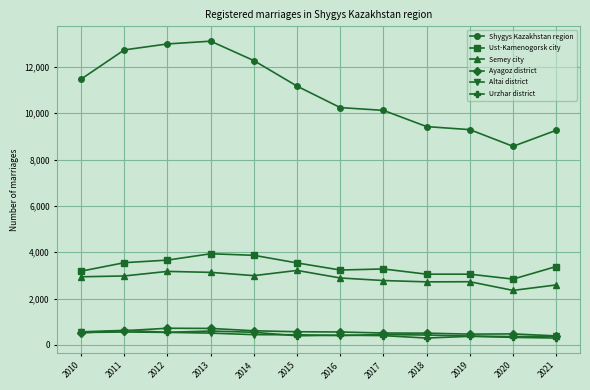

True or false: Semey city has a value of 2990 at 2014.

True